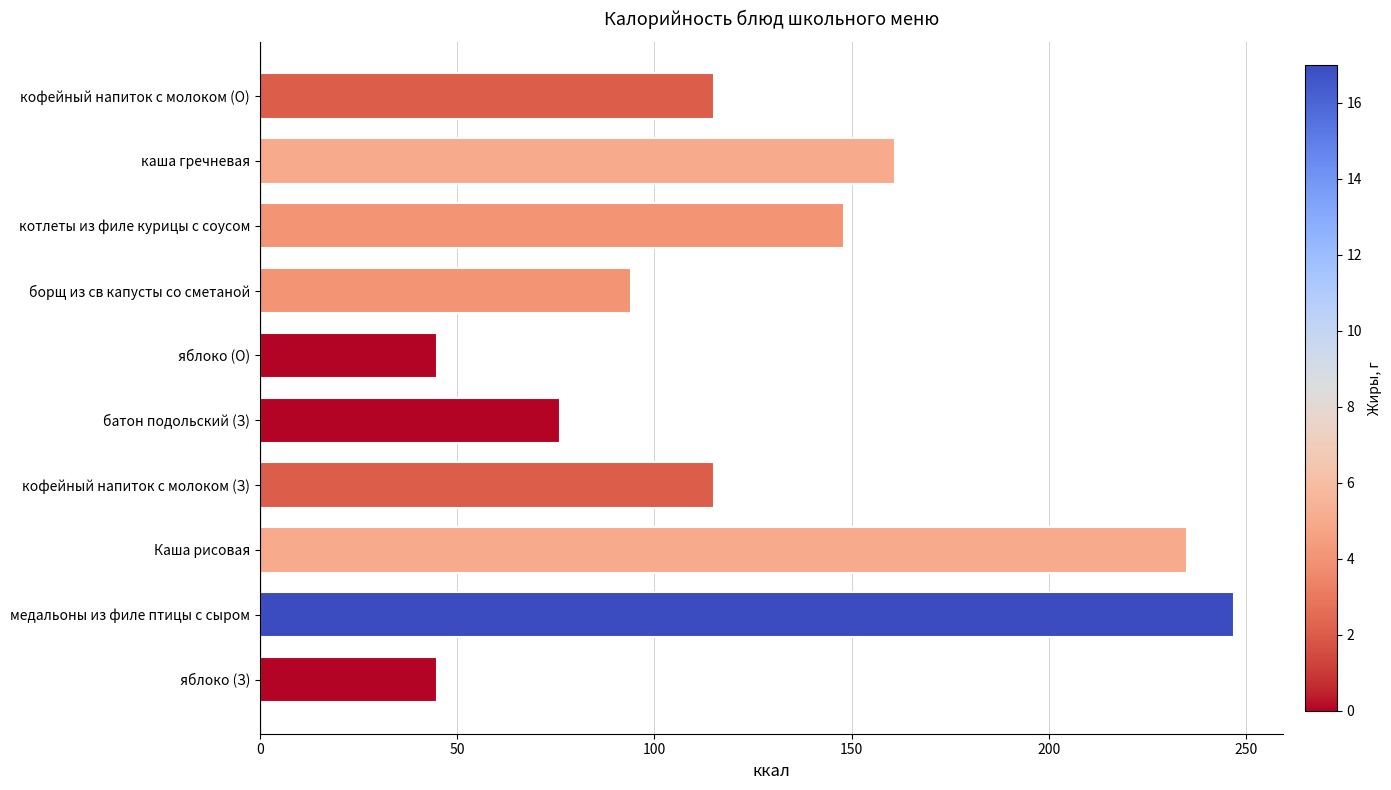

What is the difference between the values at котлеты из филе курицы с соусом and медальоны из филе птицы с сыром?

99